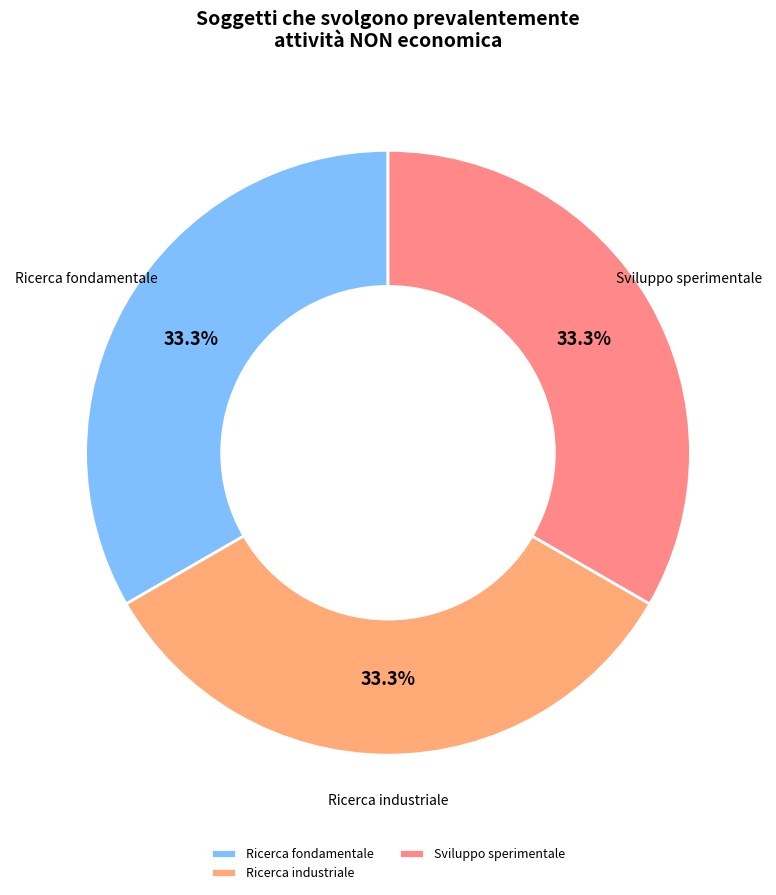

What is the ratio of the value at Ricerca industriale to the value at Ricerca fondamentale?

1.0